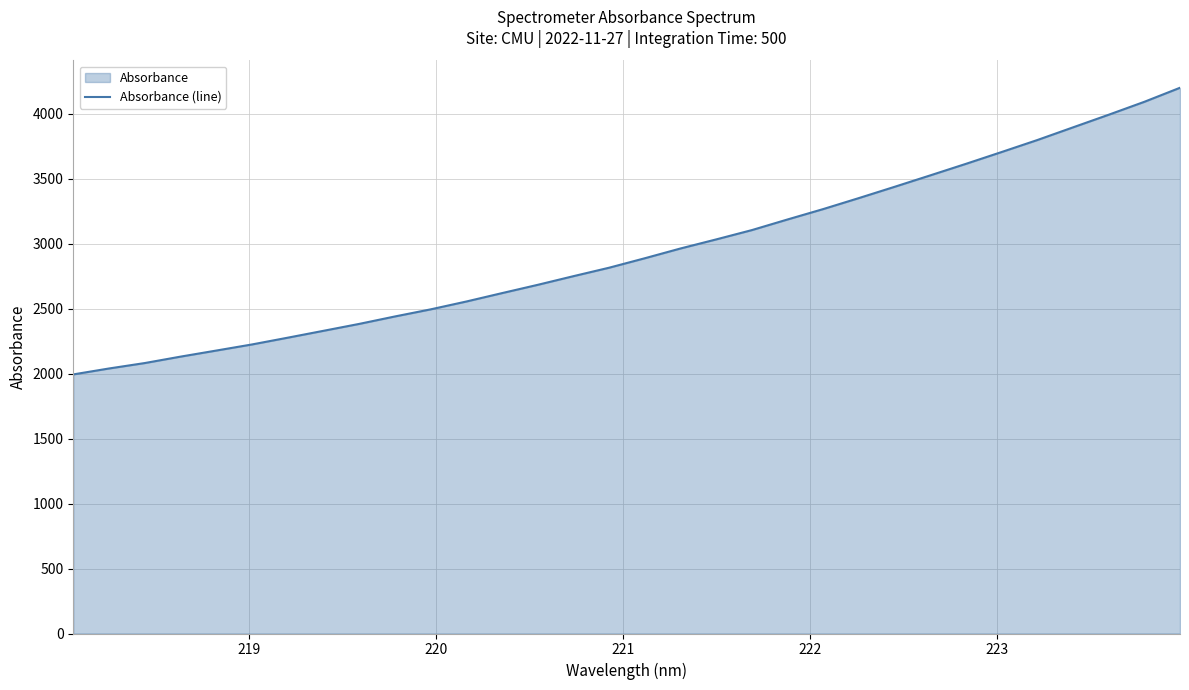

What is the smallest value displayed?

1994.3